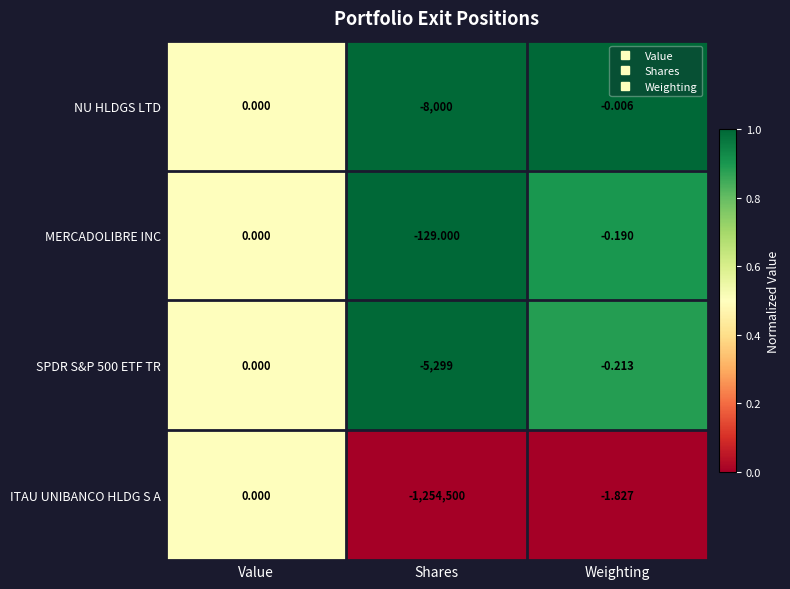

Which series has the largest total across all categories?

MERCADOLIBRE INC